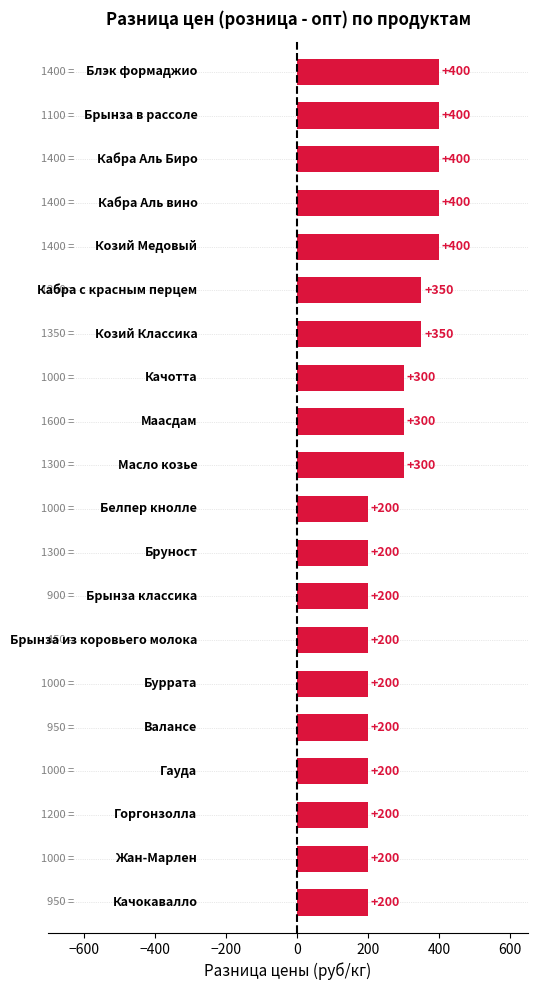

What is the smallest value displayed?

200